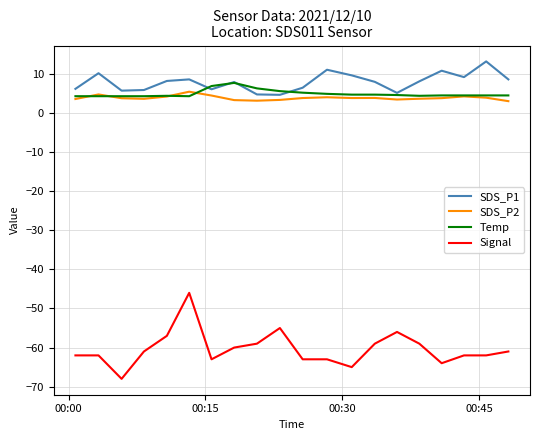

Which series has the widest spread of values?

Signal